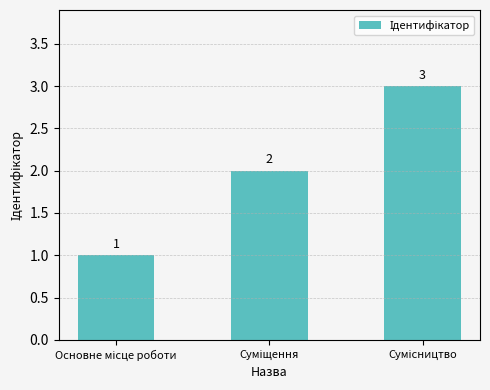

What is the value of the 2nd bar from the left?

2